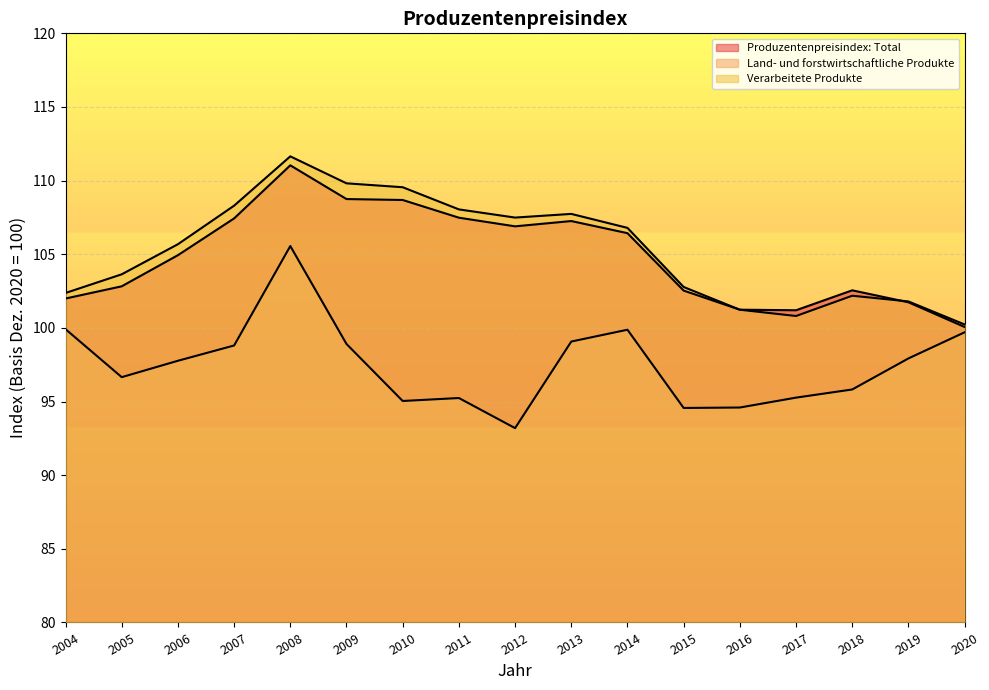

Which series changed the most between 2008 and 2013?

Land- und forstwirtschaftliche Produkte